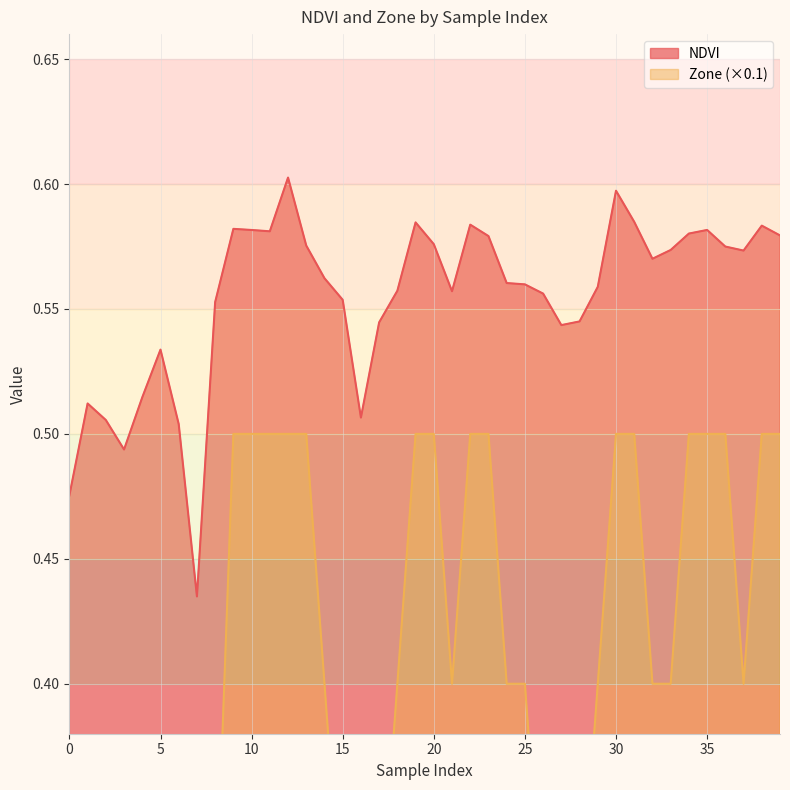

True or false: Zone and NDVI cross at least once.

False